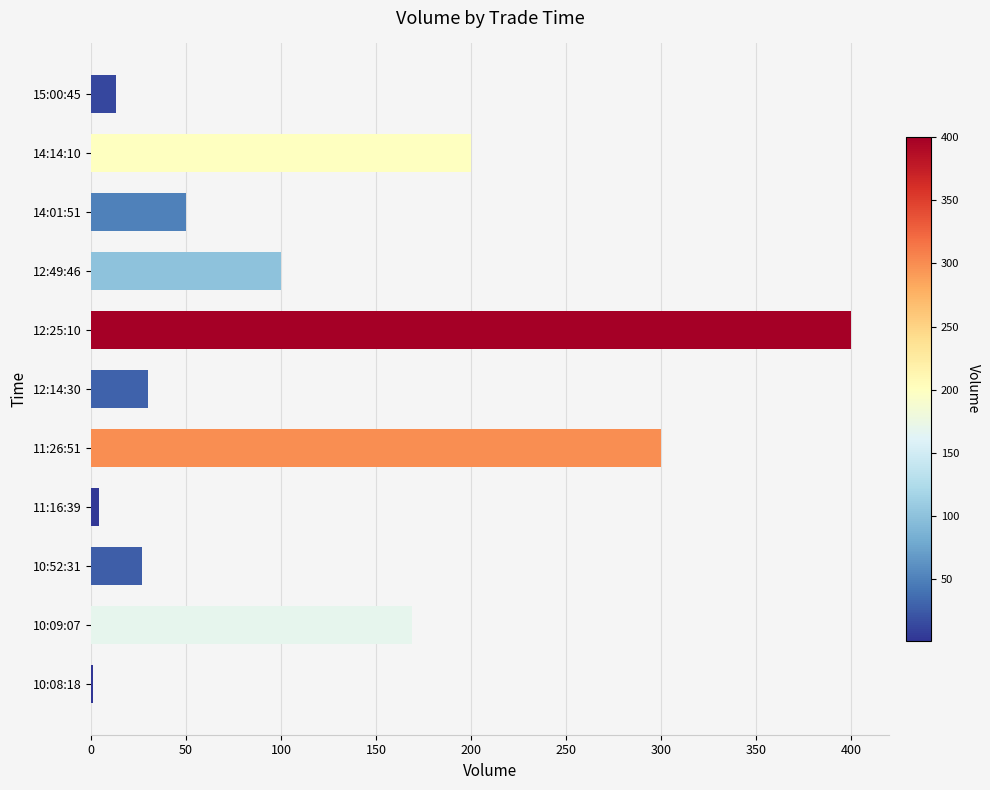

Does the chart contain stacked bars?

No